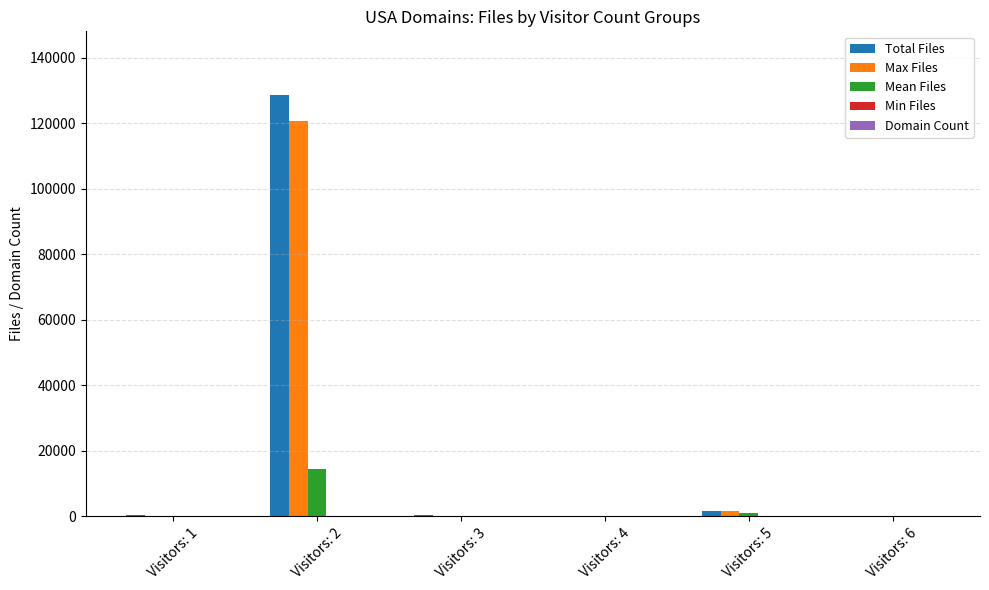

Between Visitors: 1 and Visitors: 2, which series saw the biggest shift?

Total Files